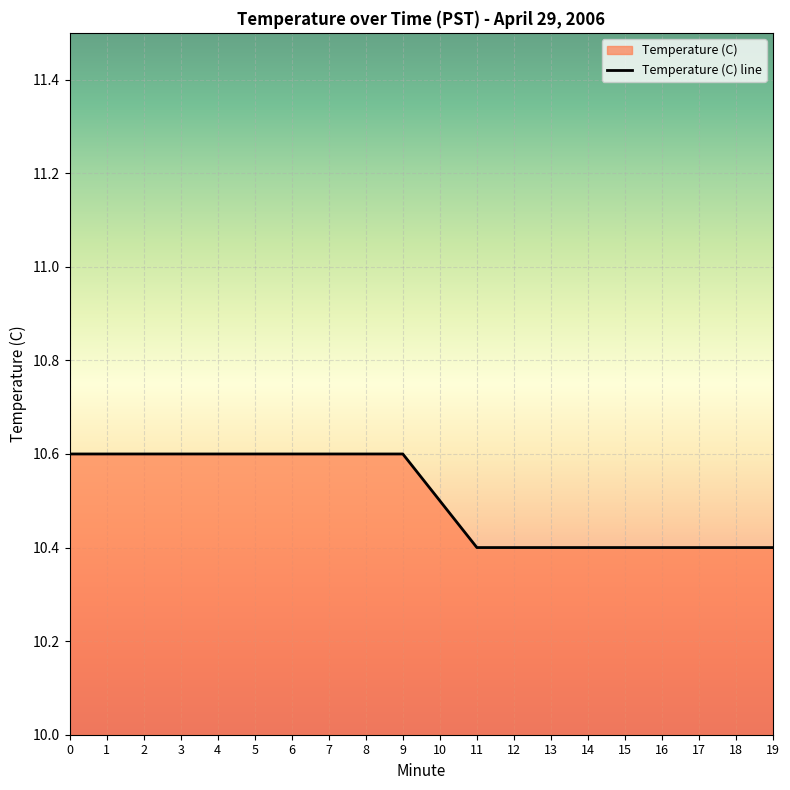

Reading right to left, list all the values displayed in this chart.

19=10.4	18=10.4	17=10.4	16=10.4	15=10.4	14=10.4	13=10.4	12=10.4	11=10.4	10=10.5	9=10.6	8=10.6	7=10.6	6=10.6	5=10.6	4=10.6	3=10.6	2=10.6	1=10.6	0=10.6